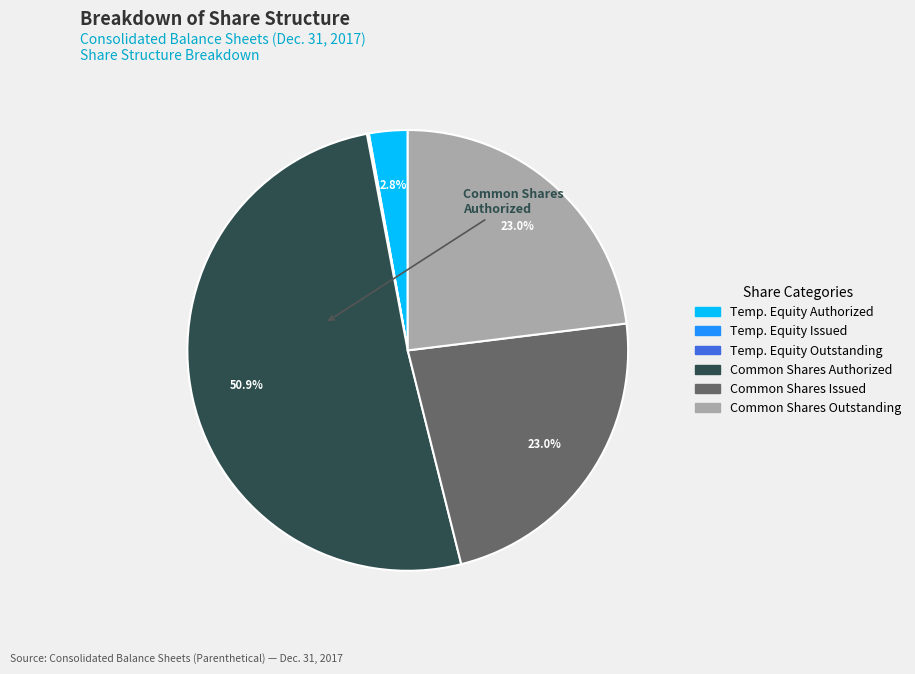

Is there any slice that represents more than half of the pie?

Yes